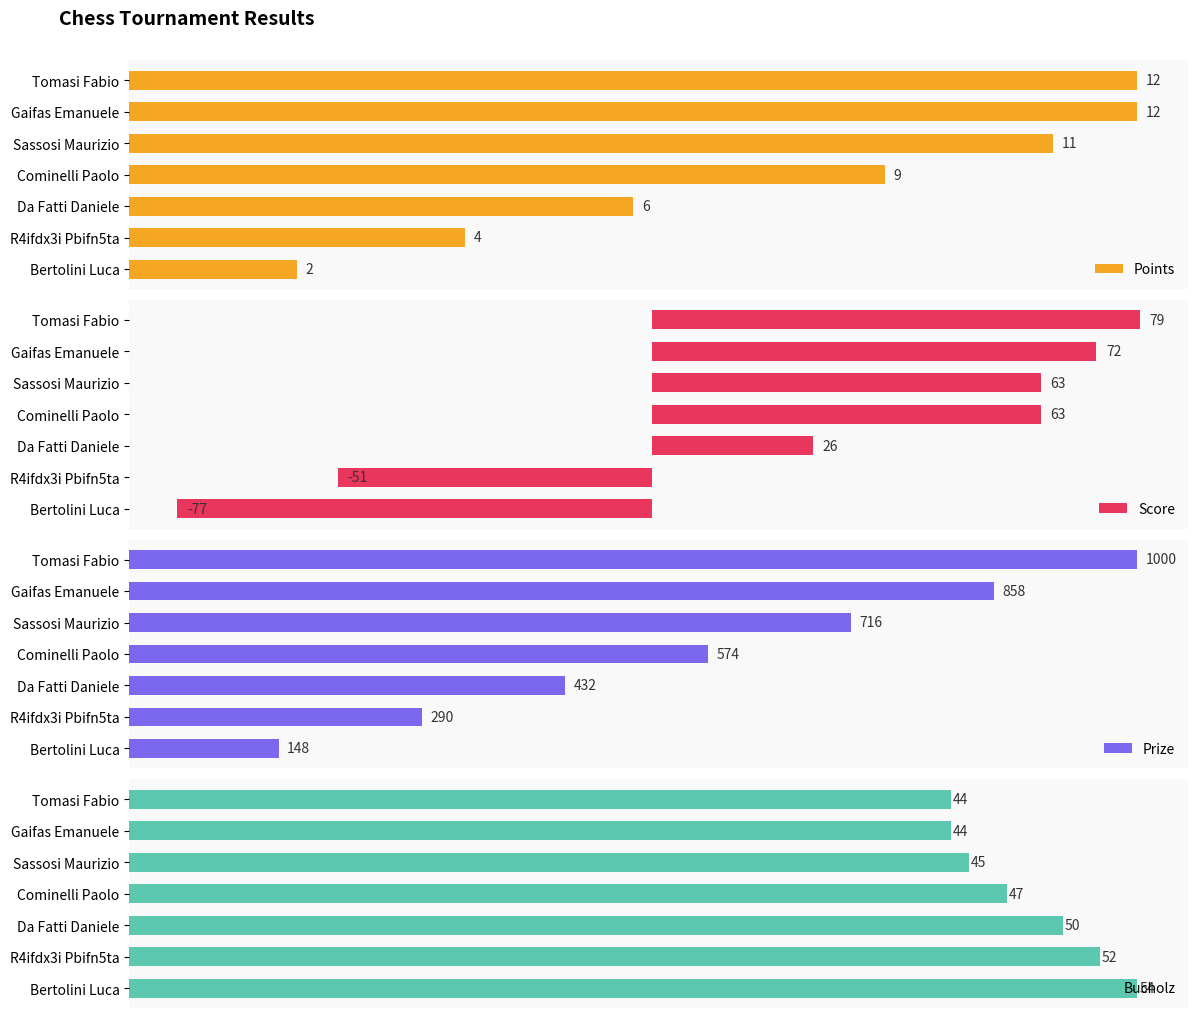

At which label does Bucholz reach its peak?

Bertolini Luca